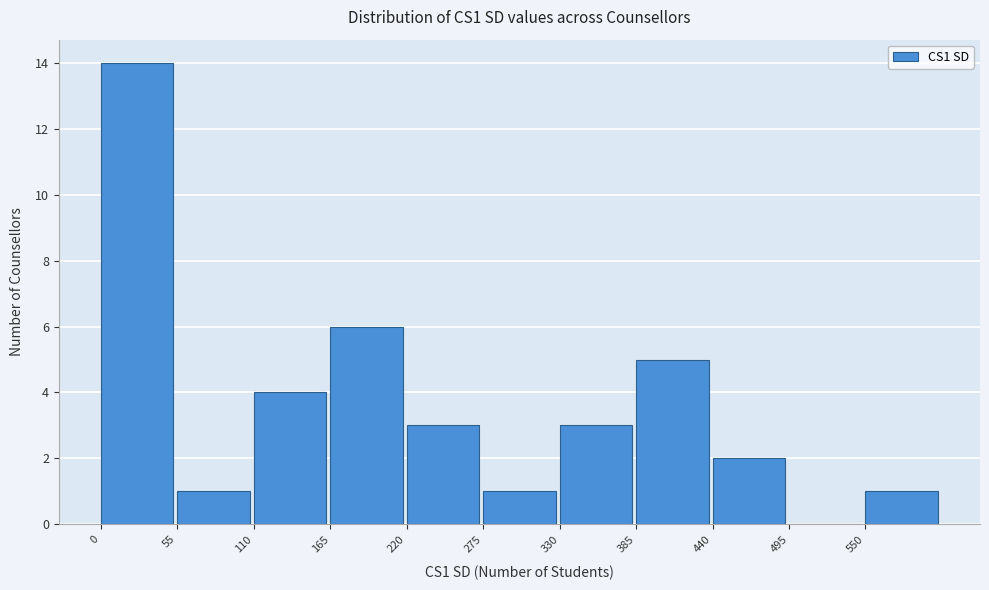

Reading left to right, list every bar in this chart as the range it spans on the x-axis followed by its height. Neither the bar edges nor the heights are printed on the chart, so give them approximately, as read against the axes.

0 to 55: 14
55 to 110: 1
110 to 165: 4
165 to 220: 6
220 to 275: 3
275 to 330: 1
330 to 385: 3
385 to 440: 5
440 to 495: 2
495 to 550: 0
550 to 605: 1